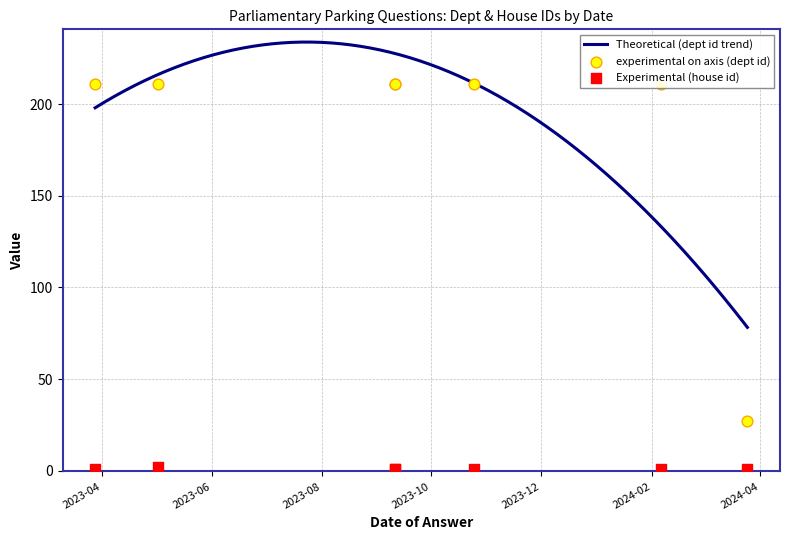

Which series has the widest spread of Y values?

answering dept id